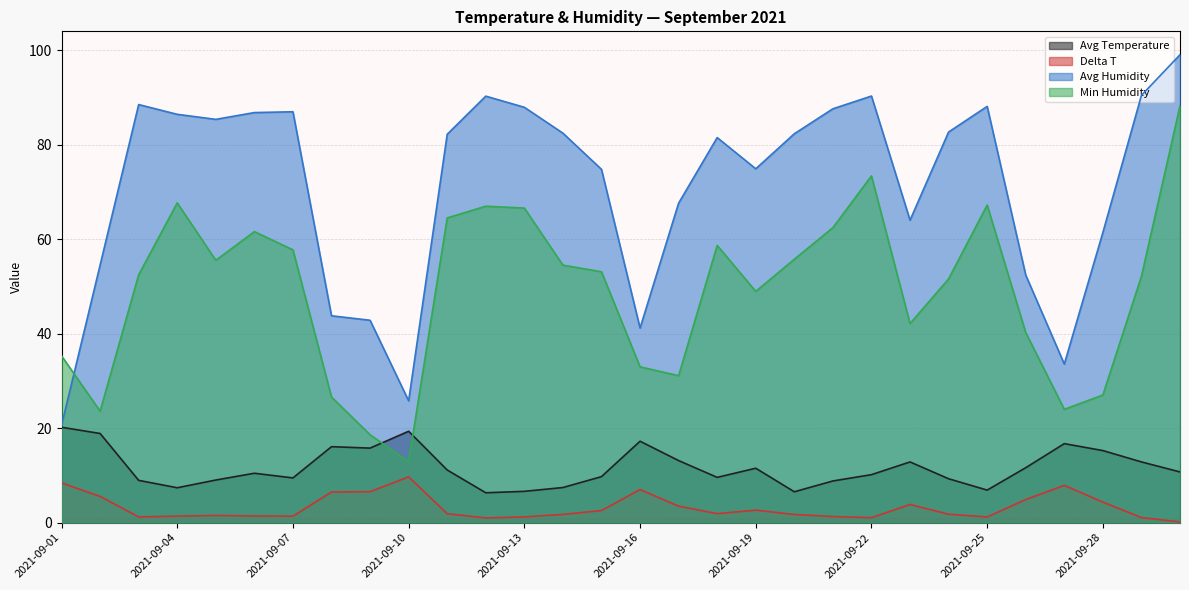

Which series has the widest spread of values?

Avg Humidity